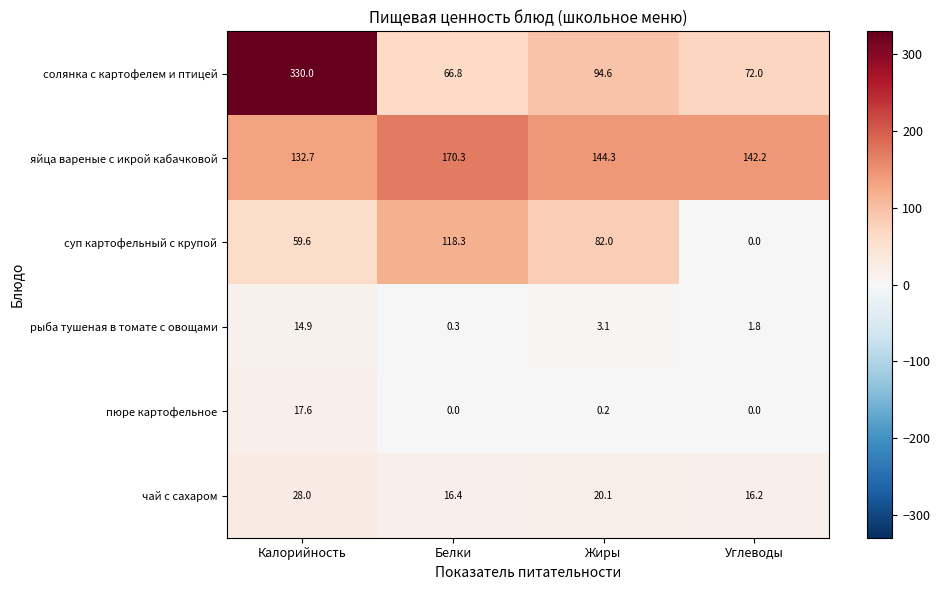

Read the суп картофельный с крупой value at Белки.

118.3